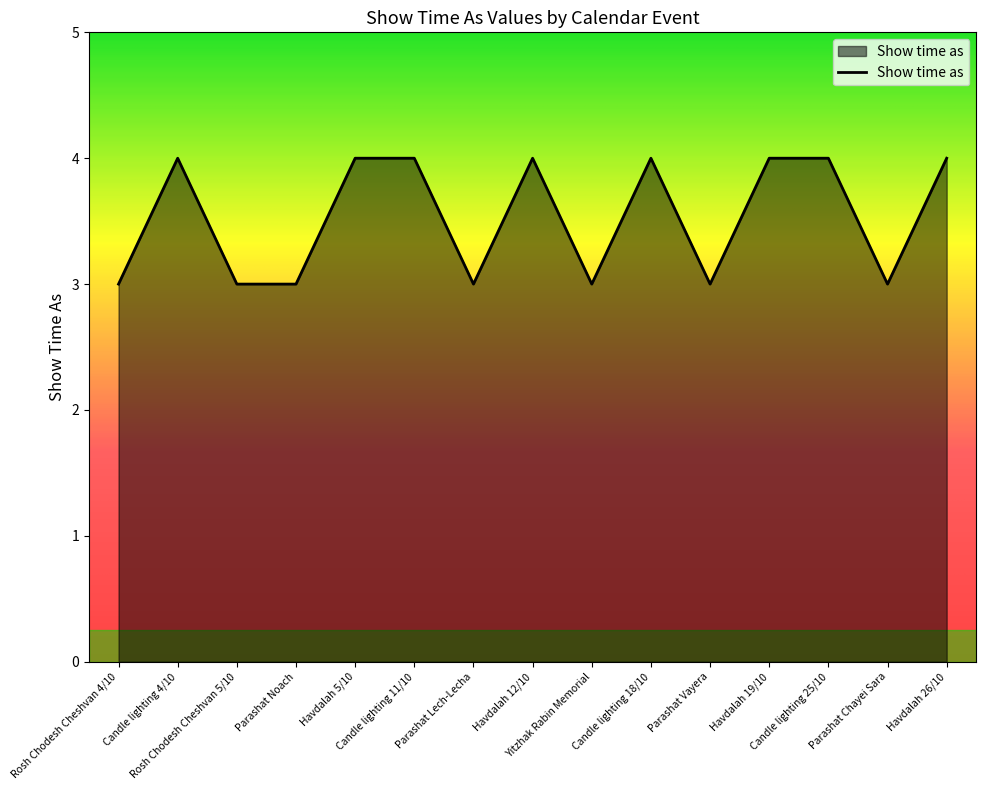

What is the ratio of the value at Yitzhak Rabin Memorial to the value at Parashat Chayei Sara?

1.0